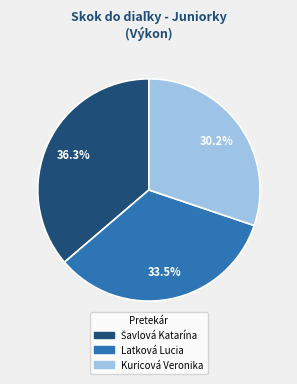

To the nearest percent, what is the combined percentage of Latková Lucia and Kuricová Veronika?

64%